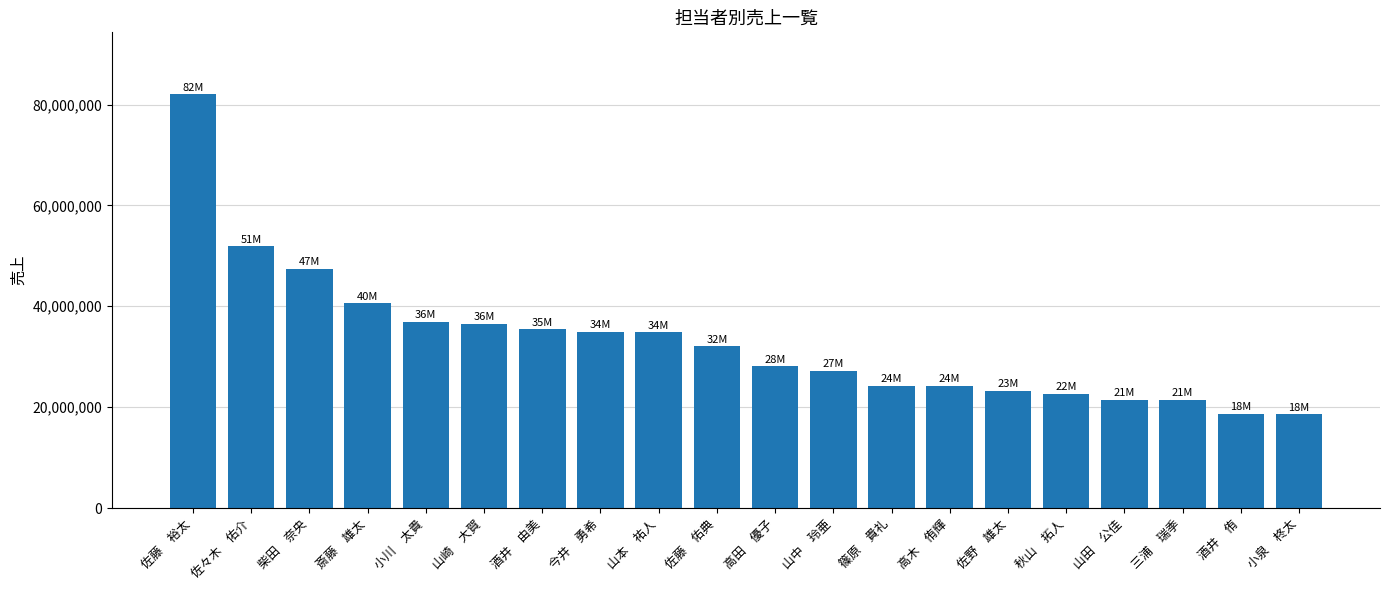

How many values are below 32101200?

10